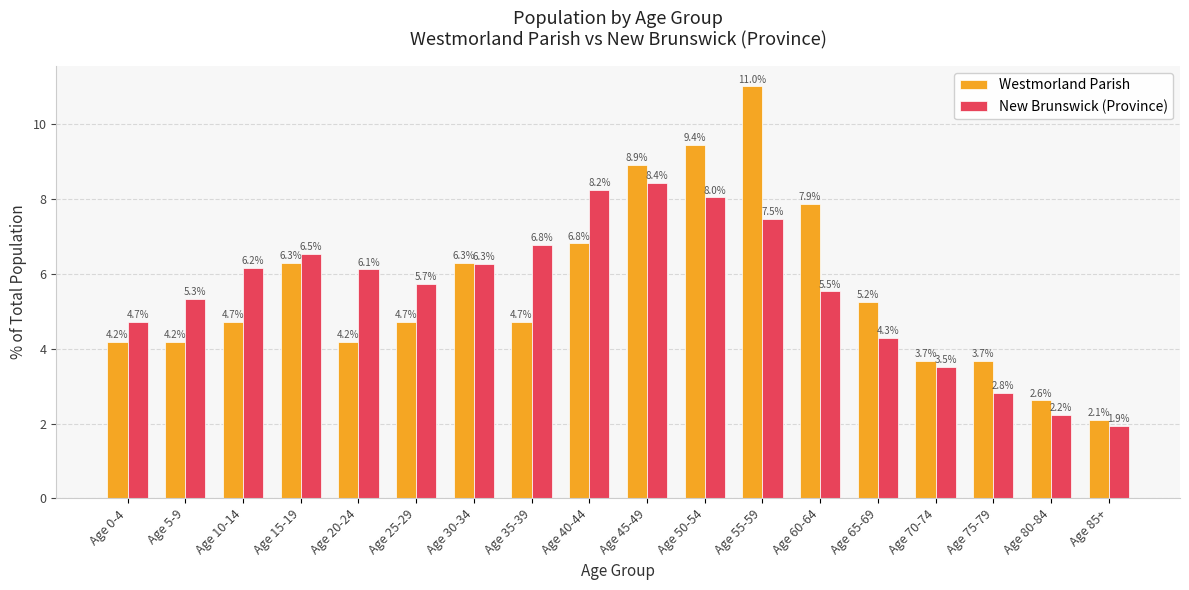

Are the bars grouped side by side (vs. stacked)?

Yes